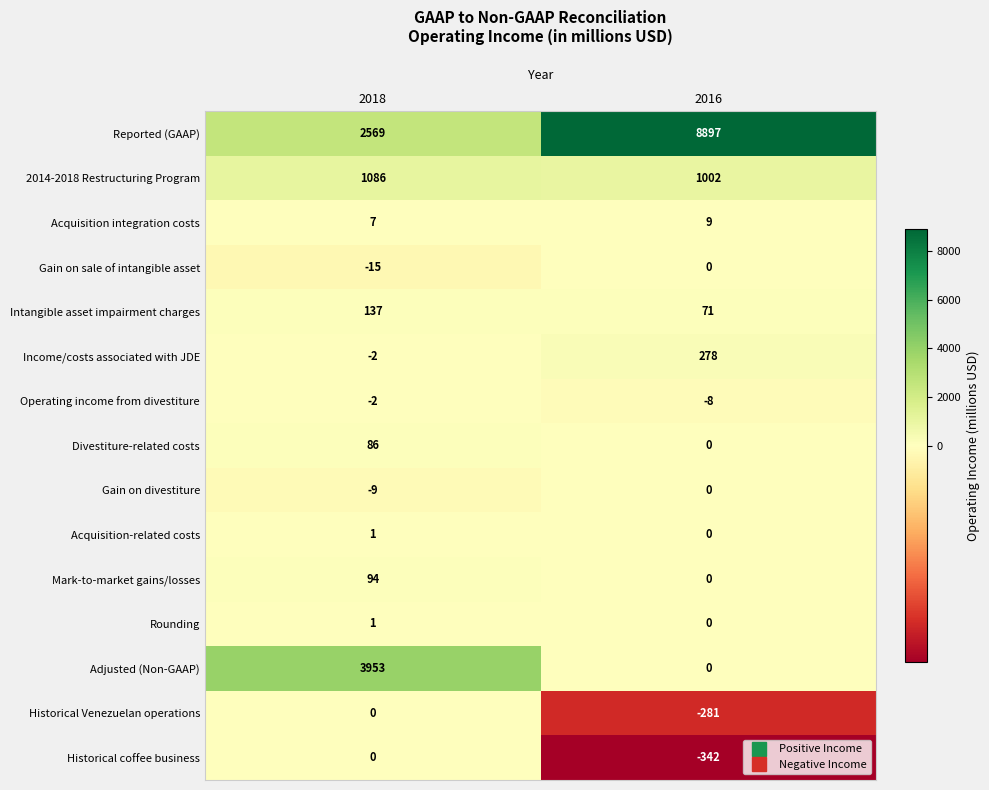

Which category has the lowest value across all series?

2016